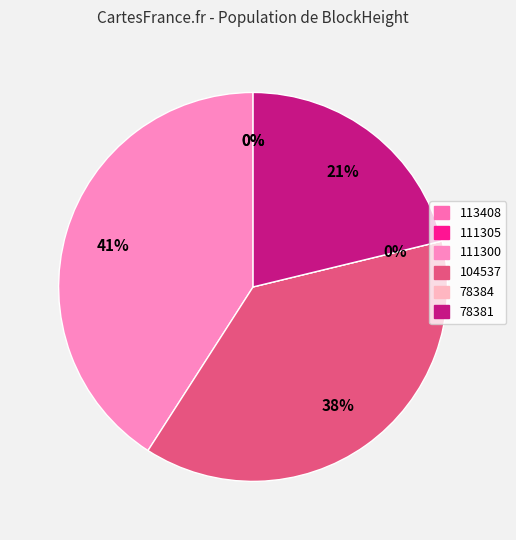

Count the number of slices in the pie.

6